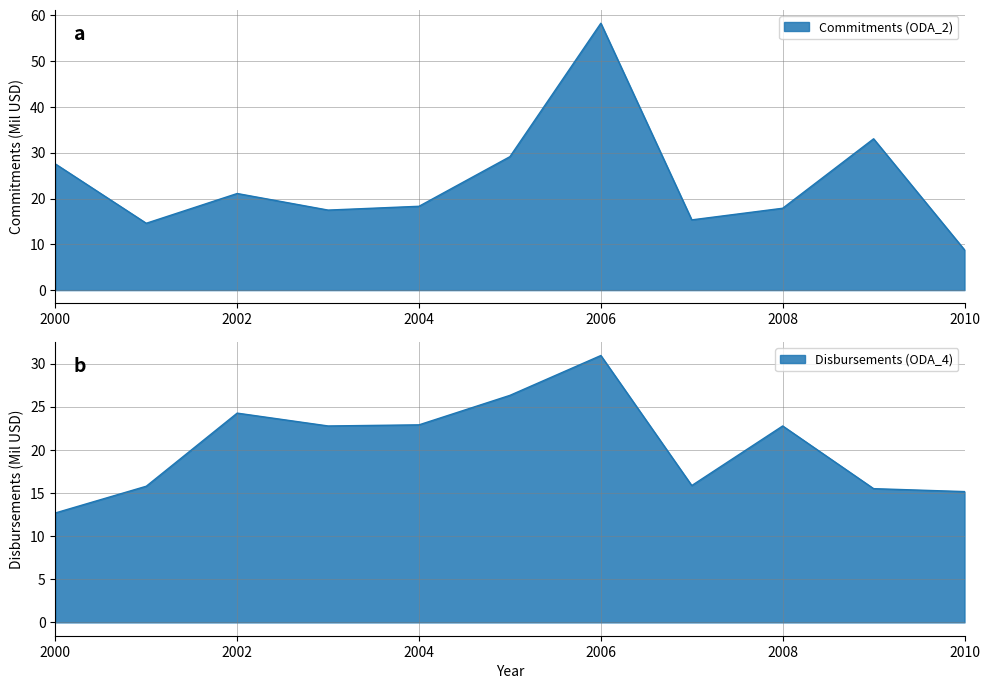

Reading left to right, extract all data points from this chart.

Commitments (ODA_2): 2000=27.6	2001=14.6	2002=21.1	2003=17.5	2004=18.3	2005=29.1	2006=58.3	2007=15.3	2008=17.9	2009=33.0	2010=8.8
Disbursements (ODA_4): 2000=12.7	2001=15.8	2002=24.3	2003=22.8	2004=22.9	2005=26.3	2006=30.9	2007=15.9	2008=22.8	2009=15.5	2010=15.2